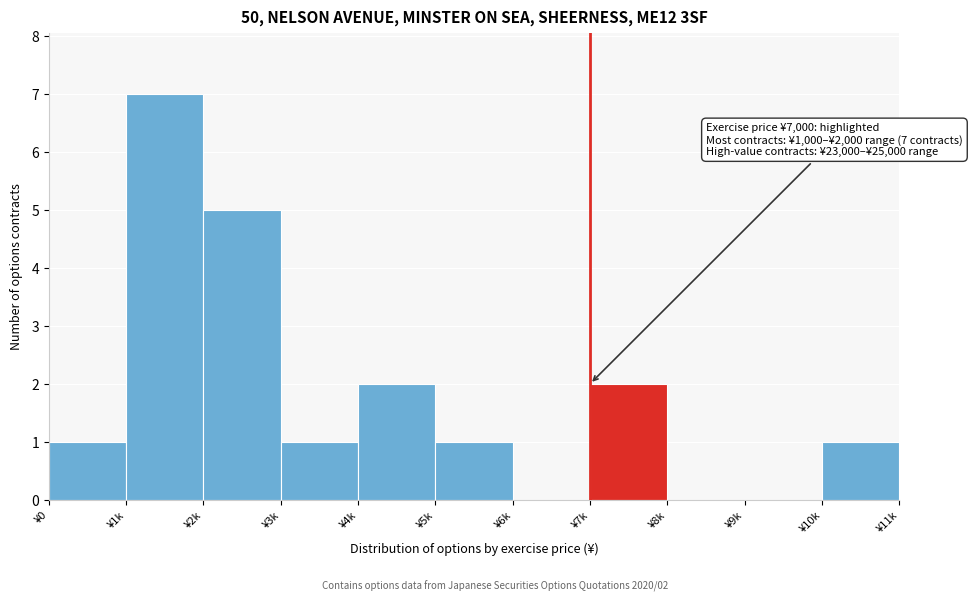

Reading right to left, extract all data points from this chart.

¥10k=1	¥9k=0	¥8k=0	¥7k=2	¥6k=0	¥5k=1	¥4k=2	¥3k=1	¥2k=5	¥1k=7	¥0=1